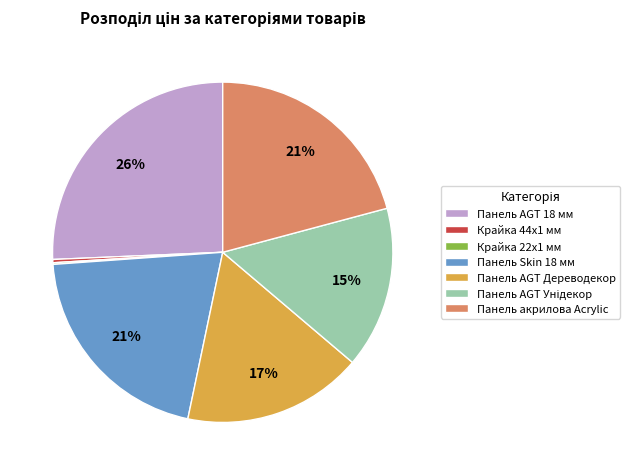

Do Панель AGT 18 мм and Панель акрилова Acrylic together represent more than half of the pie?

No